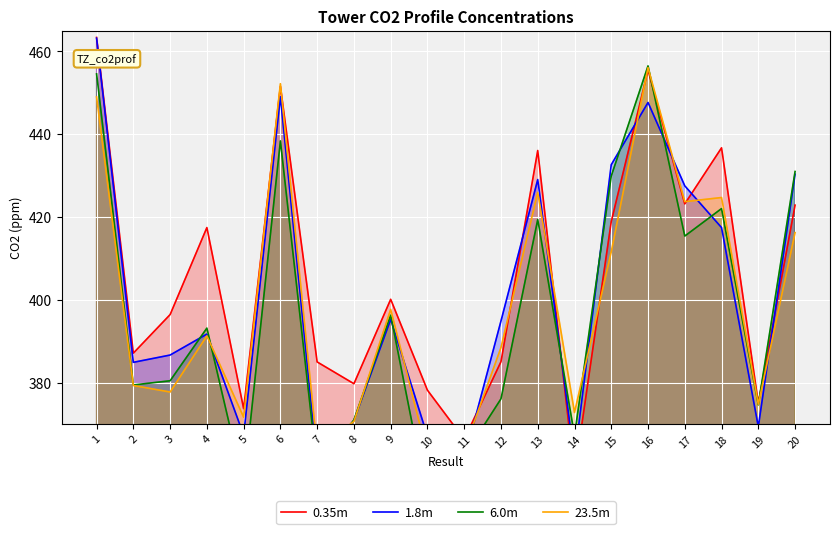

Which category has the highest value across all series?

1